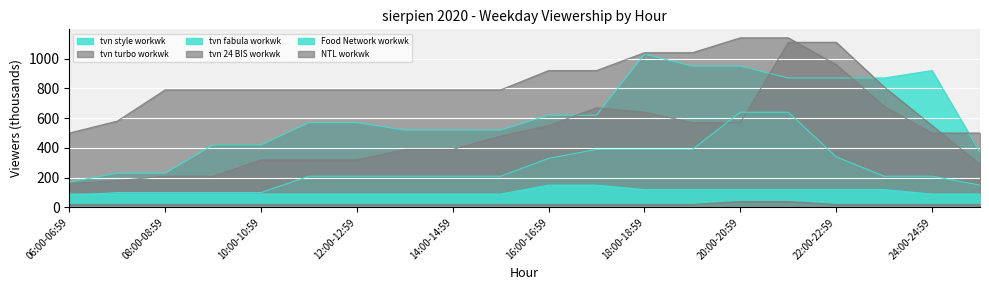

The NTL workwk series shows 20 at 16:00-16:59. True or false?

True